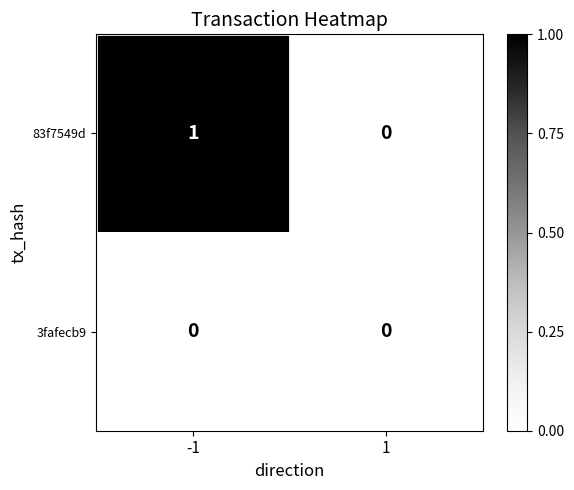

The value of 3fafecb9 at -1 is 0. True or false?

True